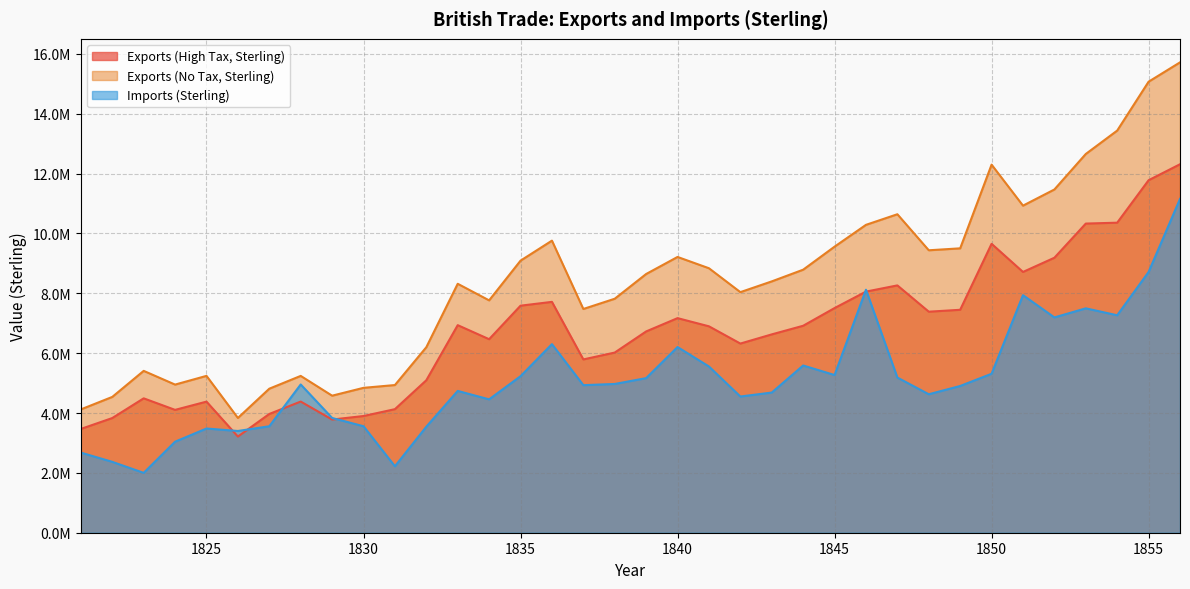

Is it true that Exports (No Tax, Sterling) equals 8788743.9 at 1844?

True